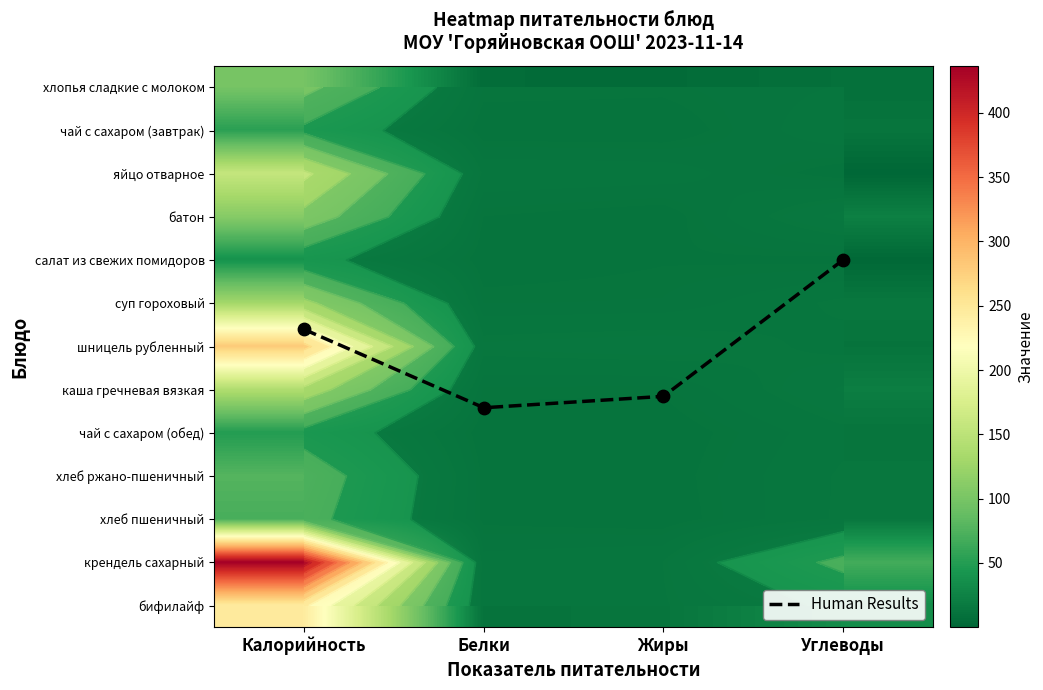

What is the approximate value of суп гороховый at Калорийность?

129.1